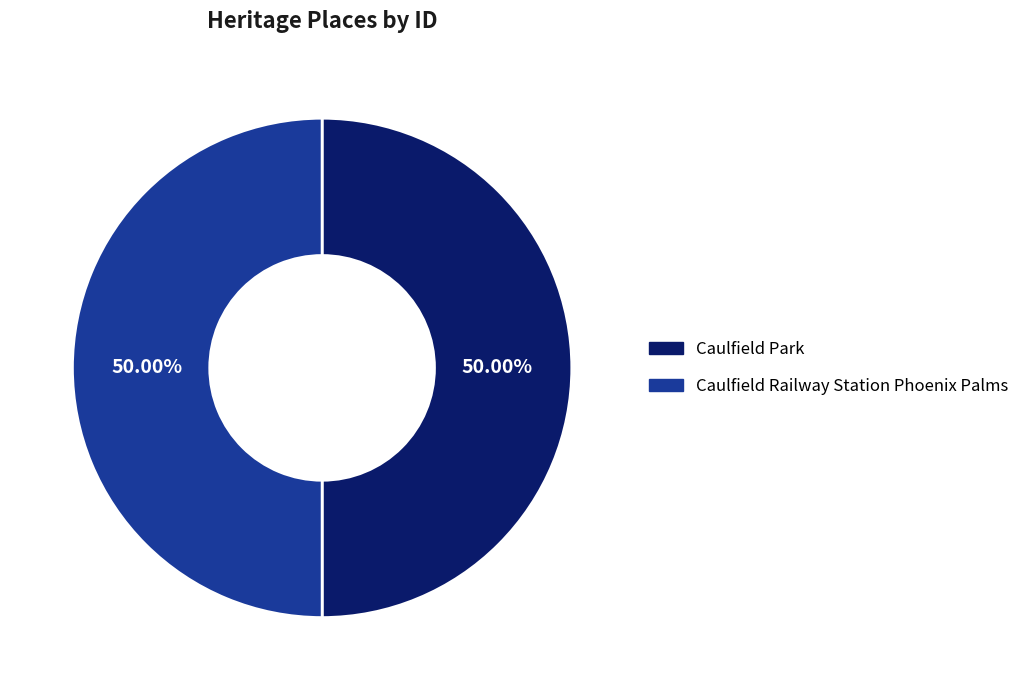

Do Caulfield Railway Station Phoenix Palms and Caulfield Park together represent more than half of the pie?

Yes